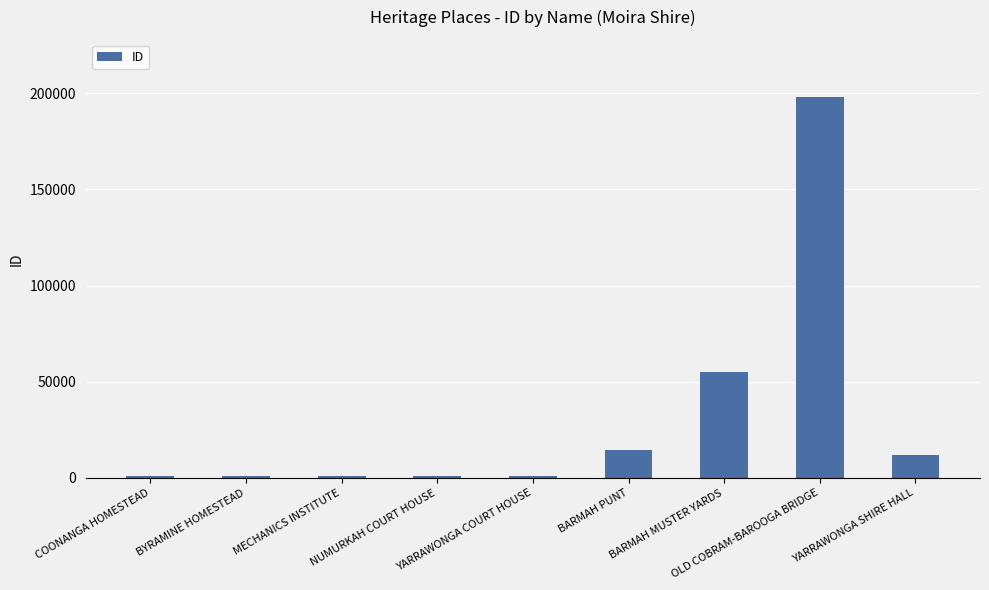

Which category has the highest value across all series?

OLD COBRAM-BAROOGA BRIDGE